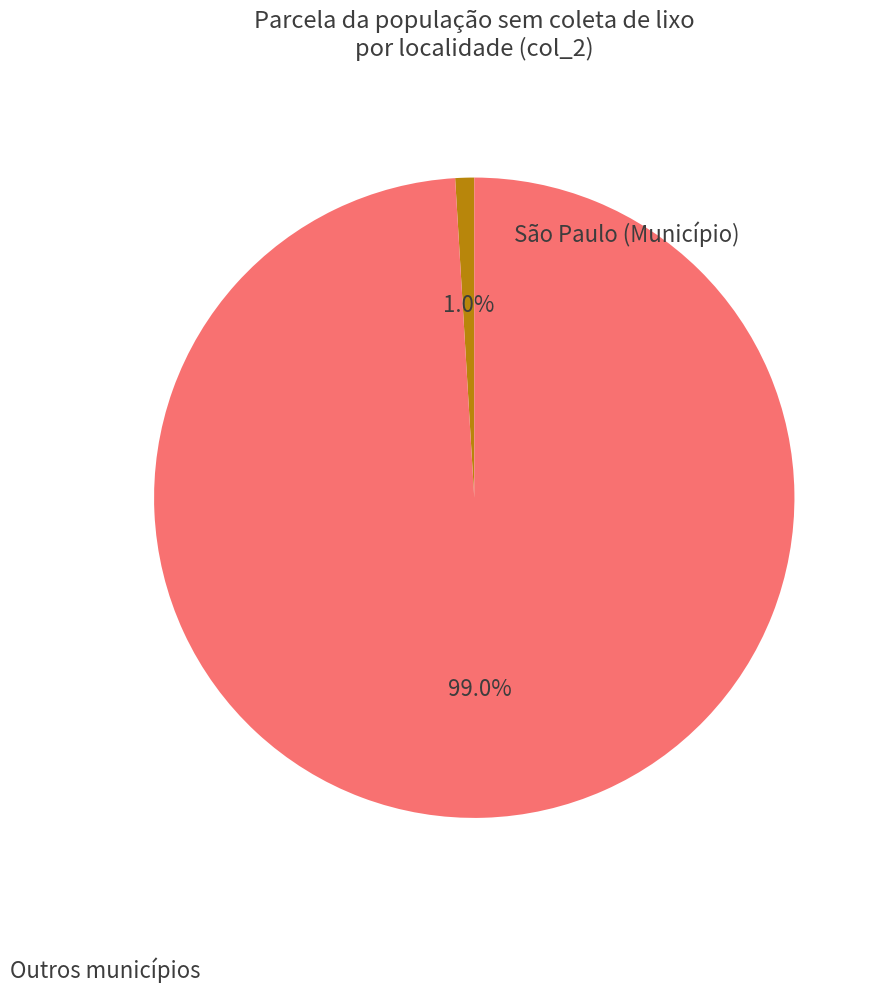

Is there any slice that represents more than half of the pie?

Yes